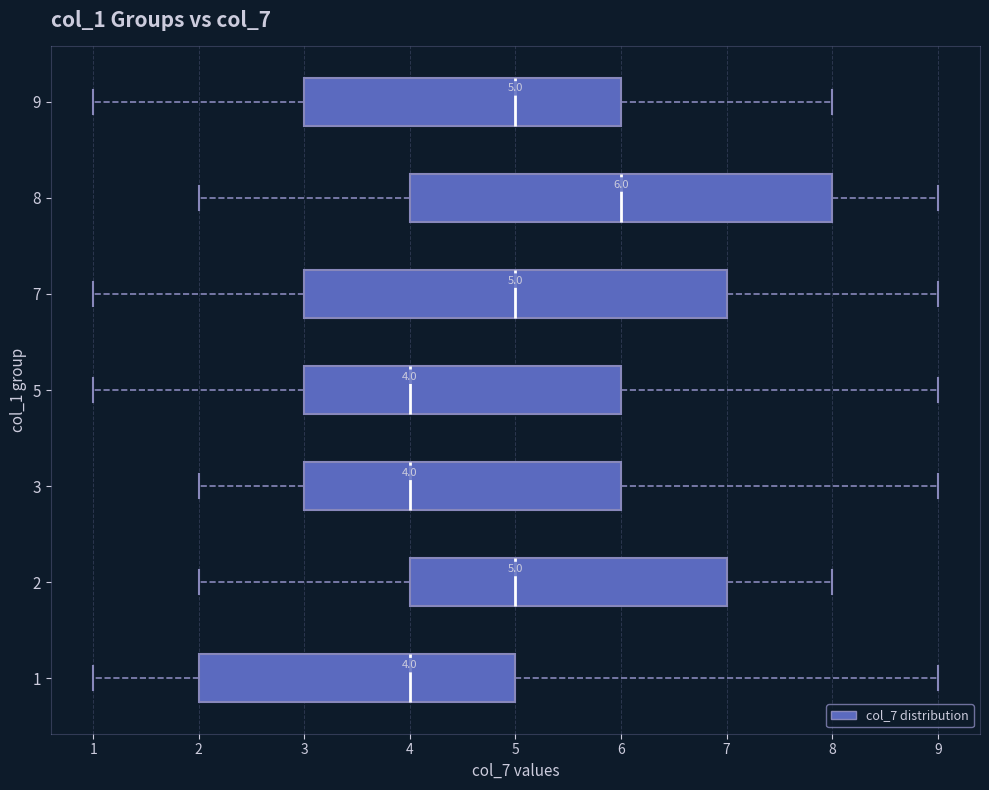

Which box has the furthest to the right median line?

8